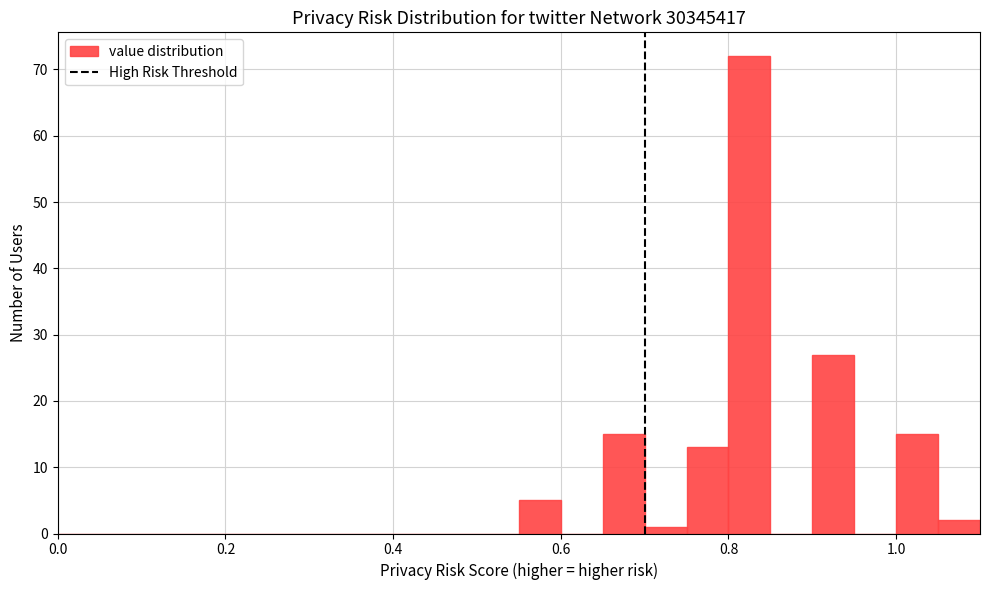

Around what value on the x-axis is the tallest bar? Give the approximate position of its centre, as read against the axis.

0.82